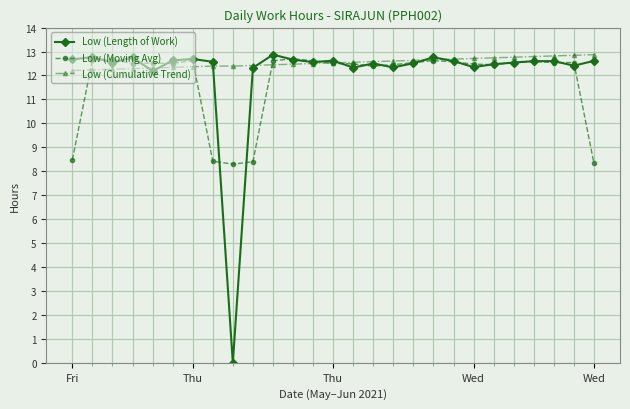

Which series has the widest spread of values?

Low (Length of Work)